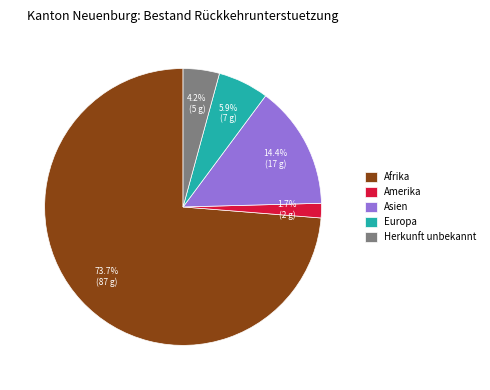

Rank the categories by value from highest to lowest.

Afrika, Asien, Europa, Herkunft unbekannt, Amerika